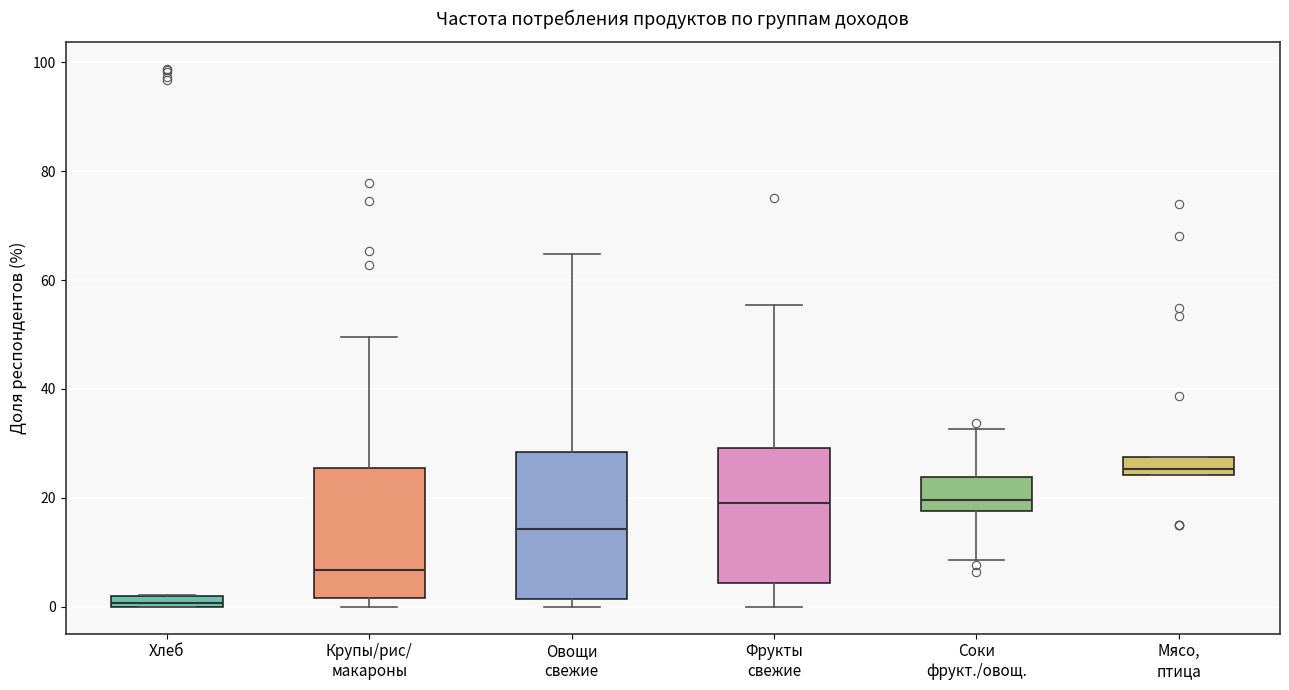

Which box's median line is the highest?

Мясо, птица